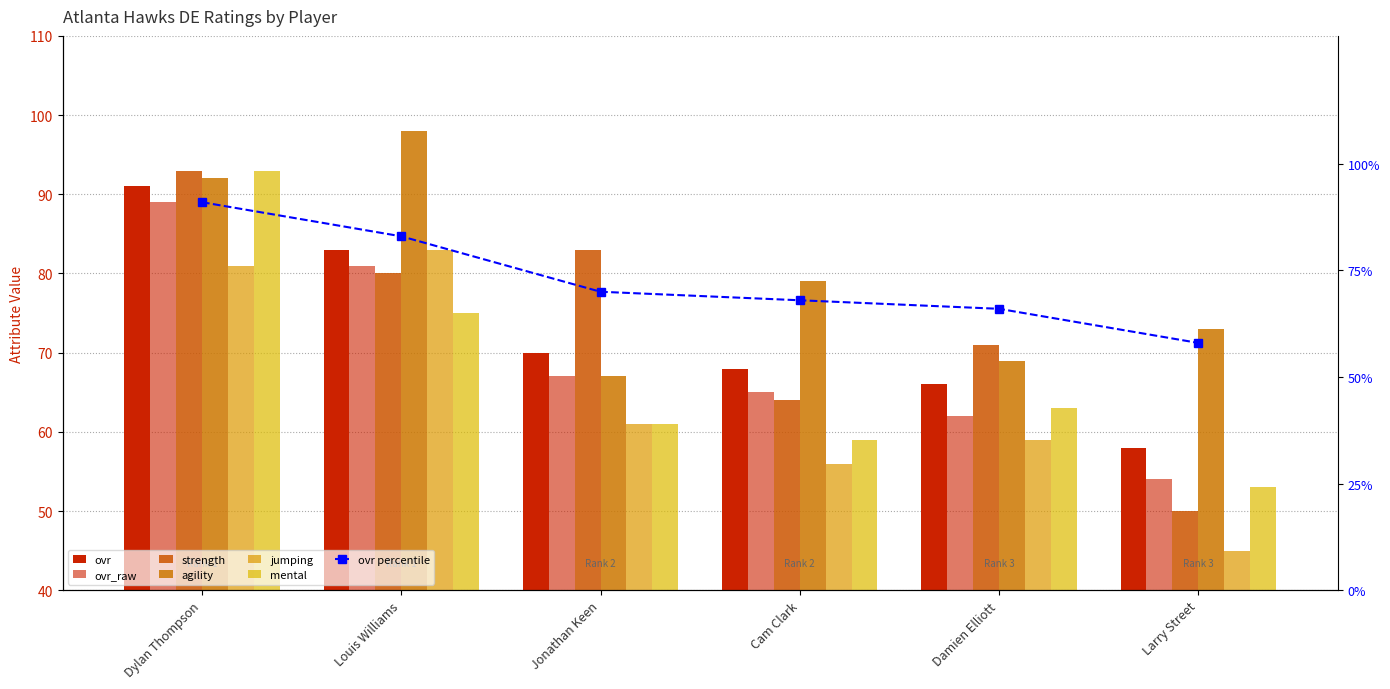

Which category has the lowest value in the mental series?

Larry Street